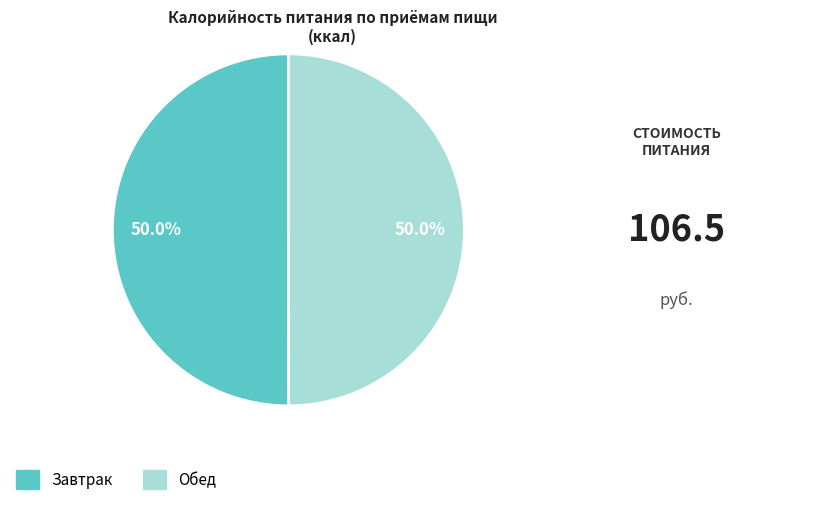

To the nearest percent, what percentage of the pie is Завтрак?

50%